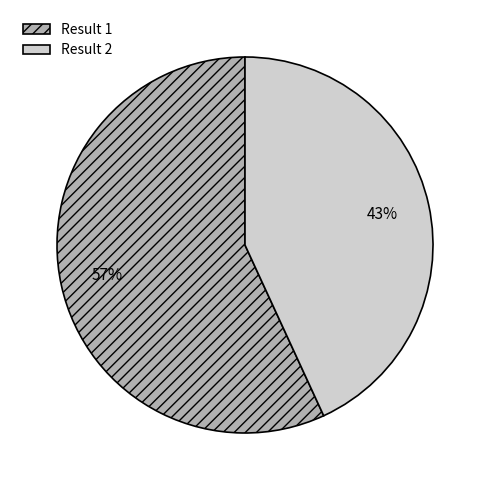

Between Result 1 and Result 2, which is larger?

Result 1